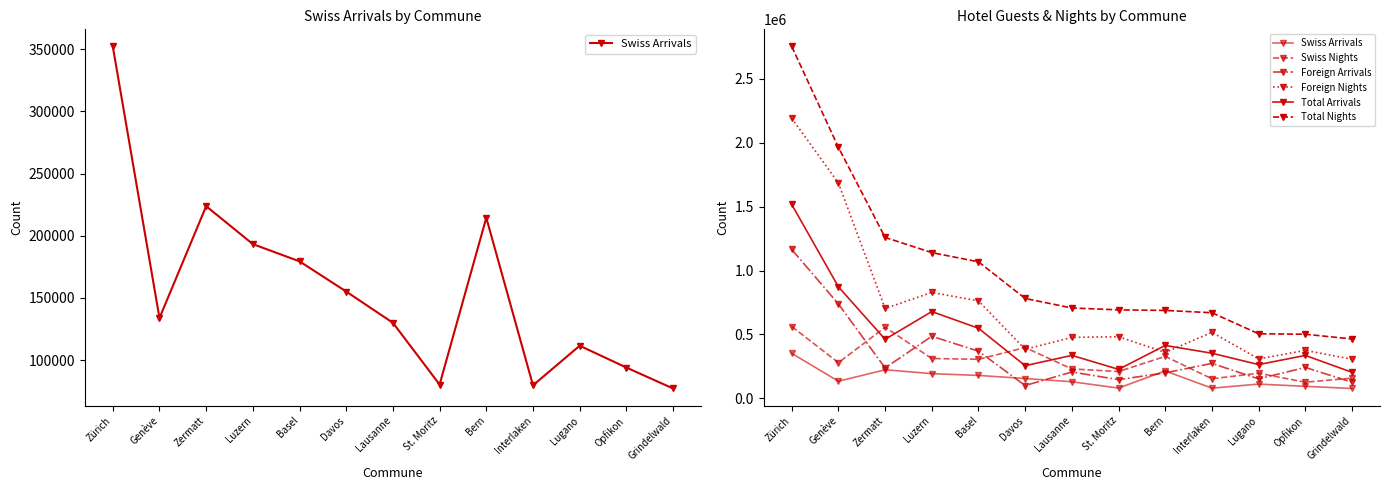

Which category has the lowest value in the Swiss Nights series?

Opfikon